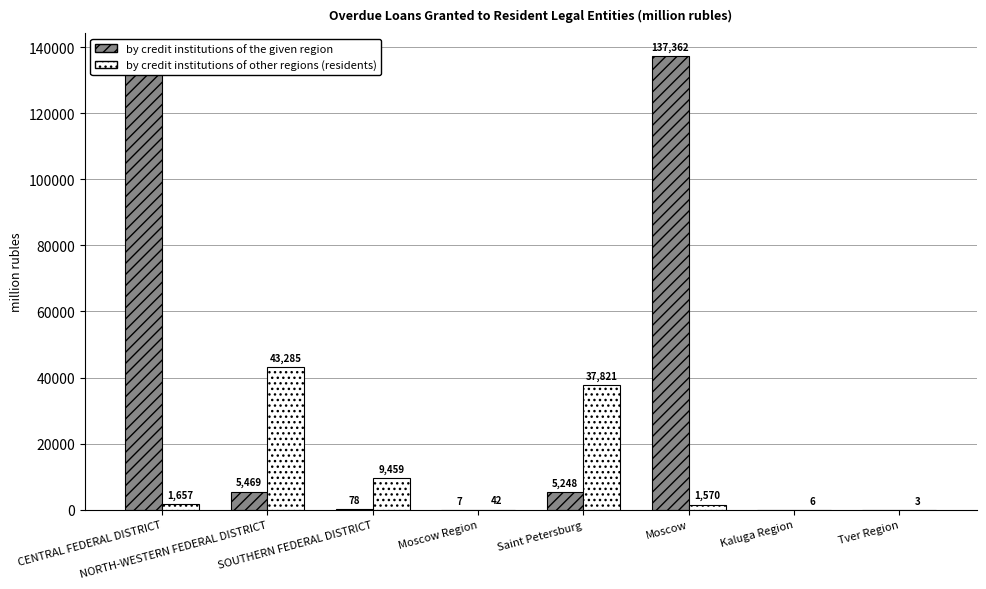

What are all the series names shown in the legend?

by credit institutions of the given region, by credit institutions of other regions (residents)